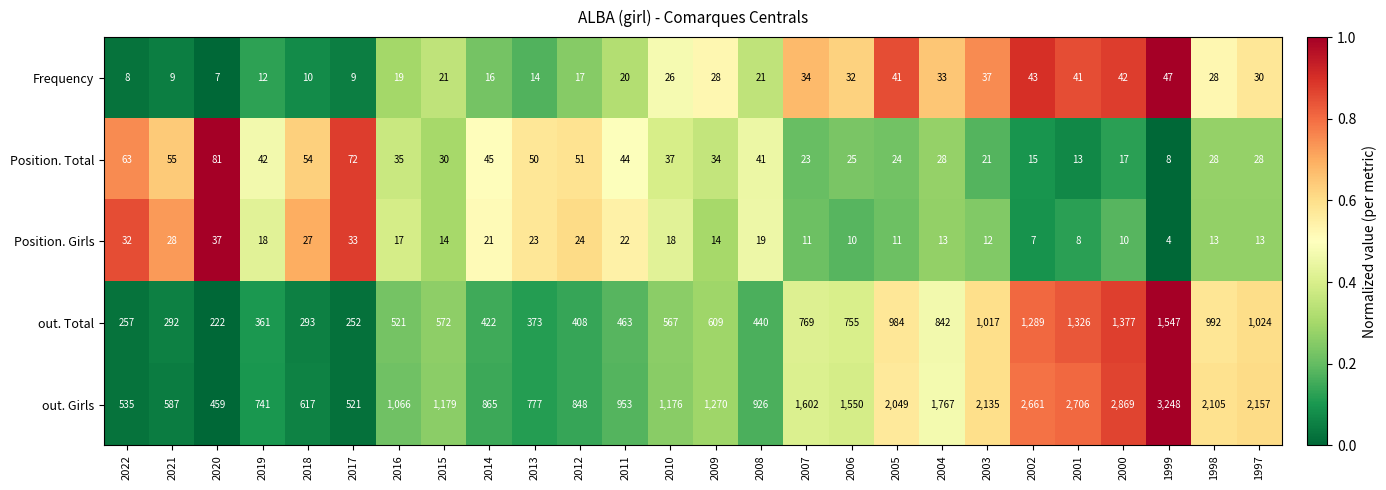

What is the maximum value shown in the chart?

3248